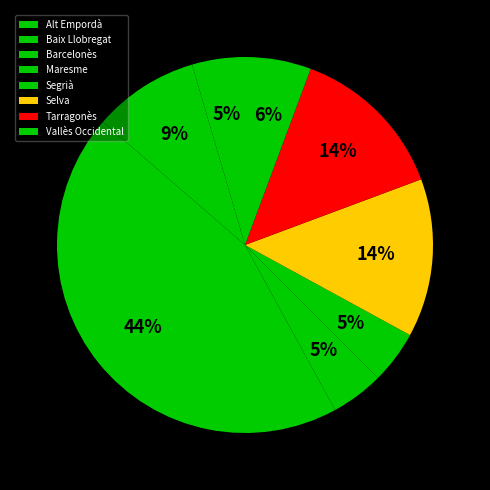

True or false: Vallès Occidental accounts for 11% of the total.

False